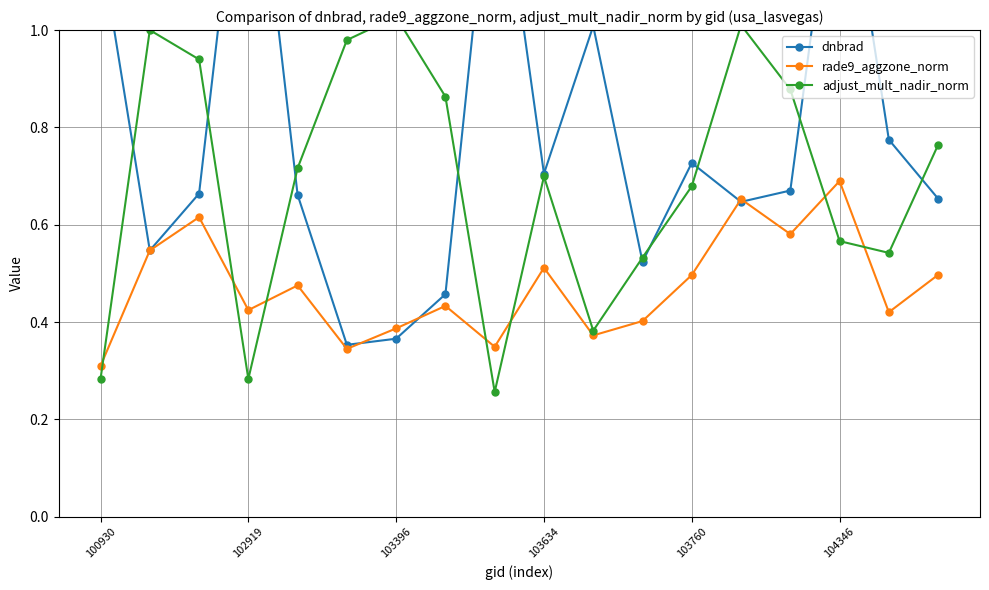

After their last crossing, which series has the higher values: rade9_aggzone_norm or dnbrad?

dnbrad